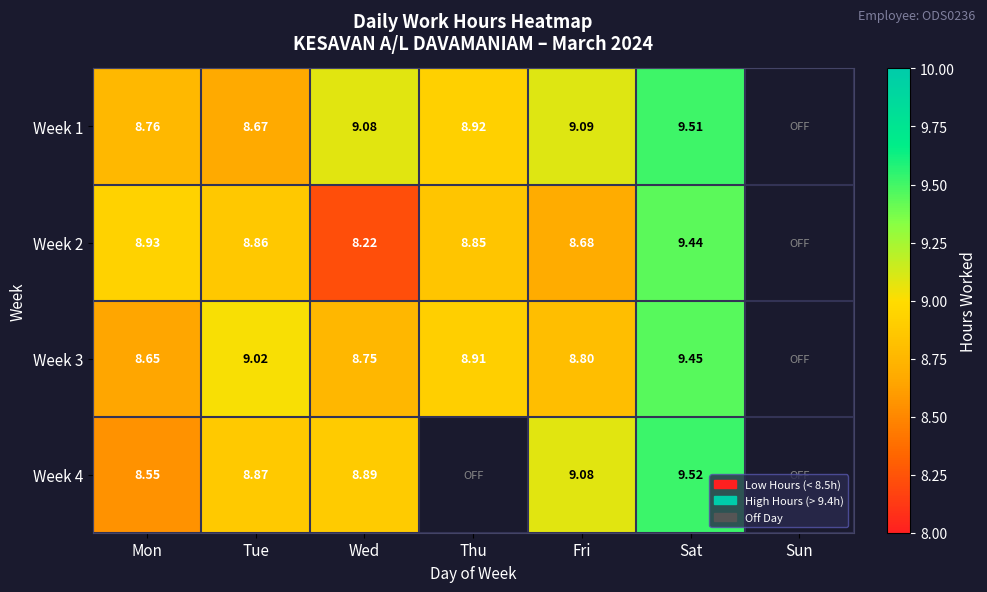

Between Sat and Thu, which is larger?

Sat